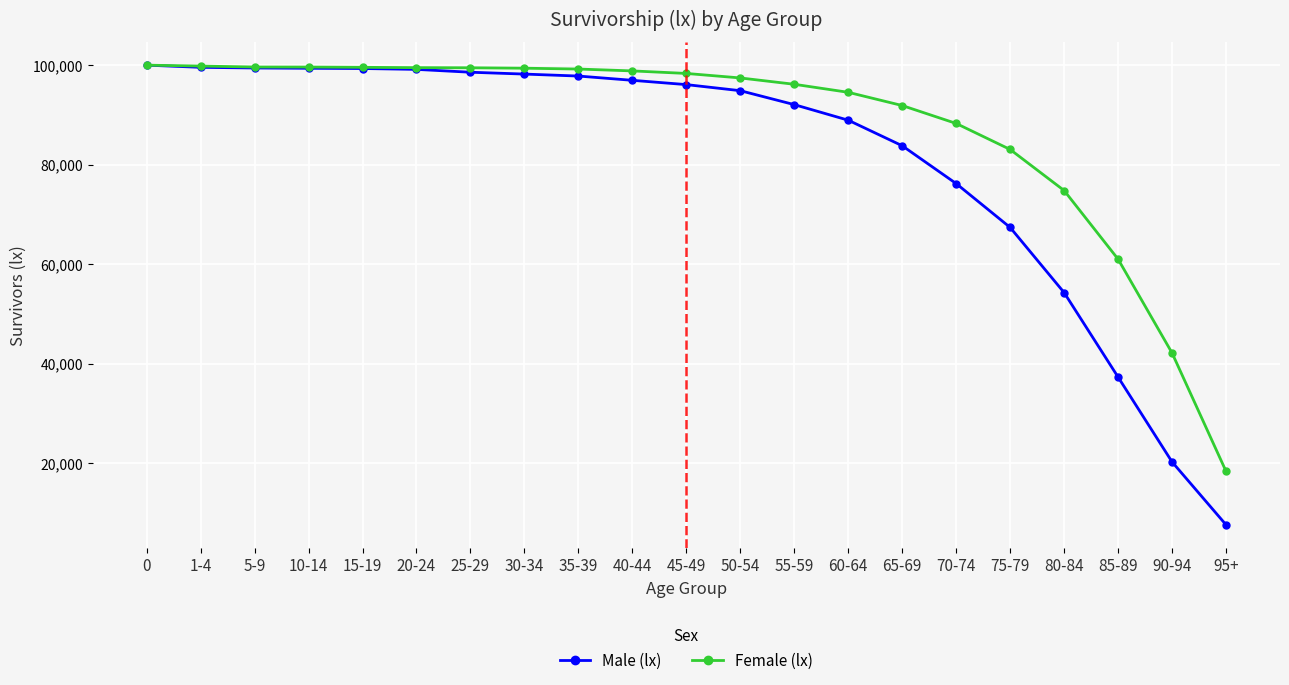

Which series changed the most between 0 and 55-59?

Male (lx)